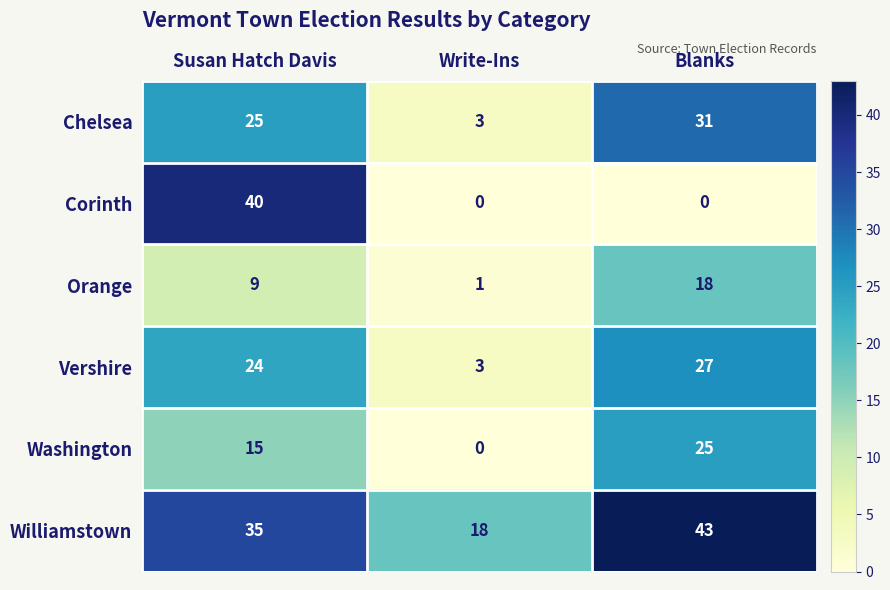

Count the Chelsea values in the range 3 to 31.

3